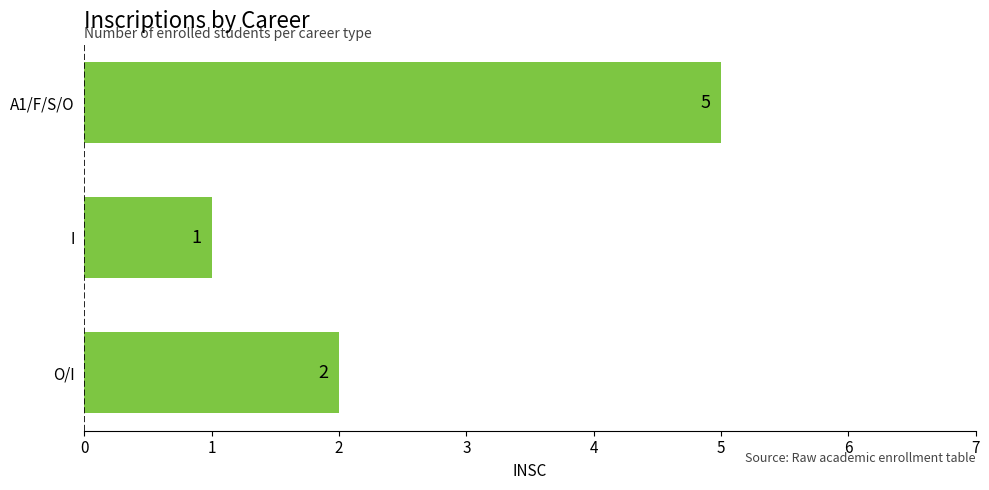

Reading bottom to top, what are all the values shown in this chart?

O/I=2	I=1	A1/F/S/O=5